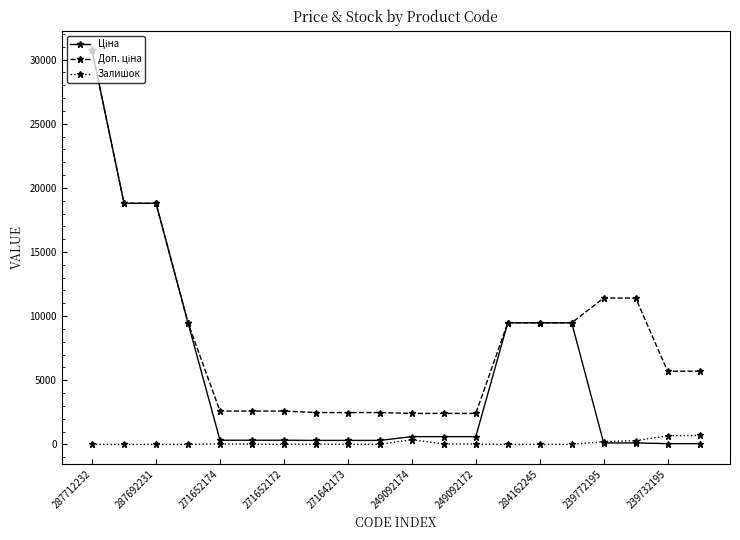

What is the maximum value shown in the chart?

30717.1